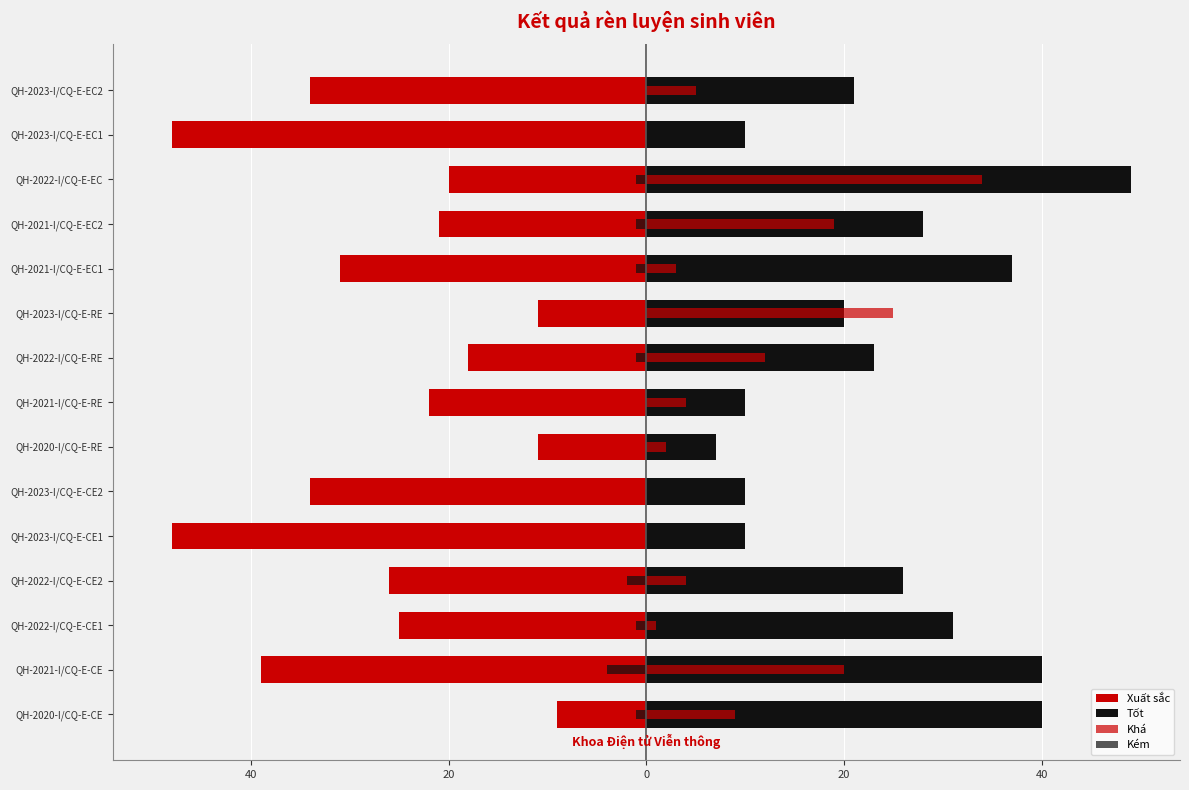

What are all the series names shown in the legend?

Xuất sắc, Tốt, Khá, Kém